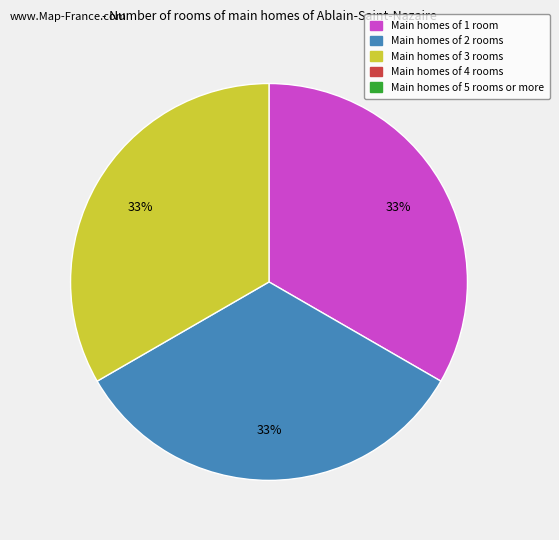

Does any single category account for the majority?

No